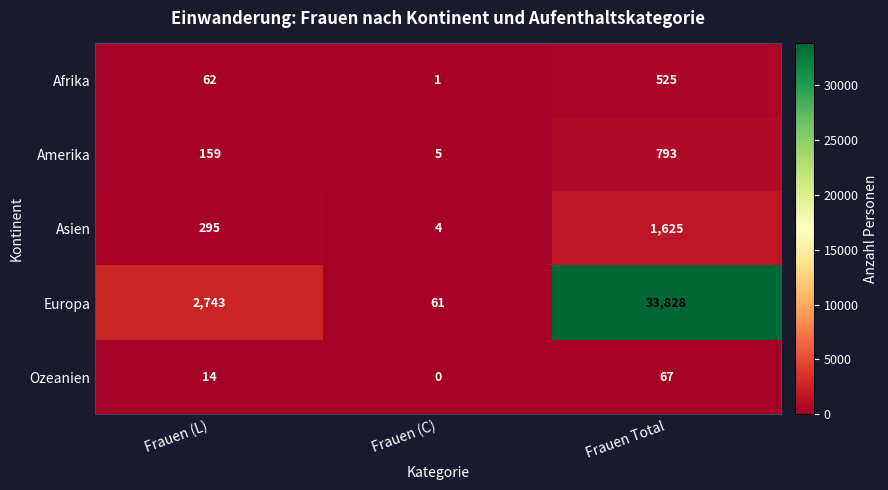

What is the total value across all series at Frauen (C)?

71